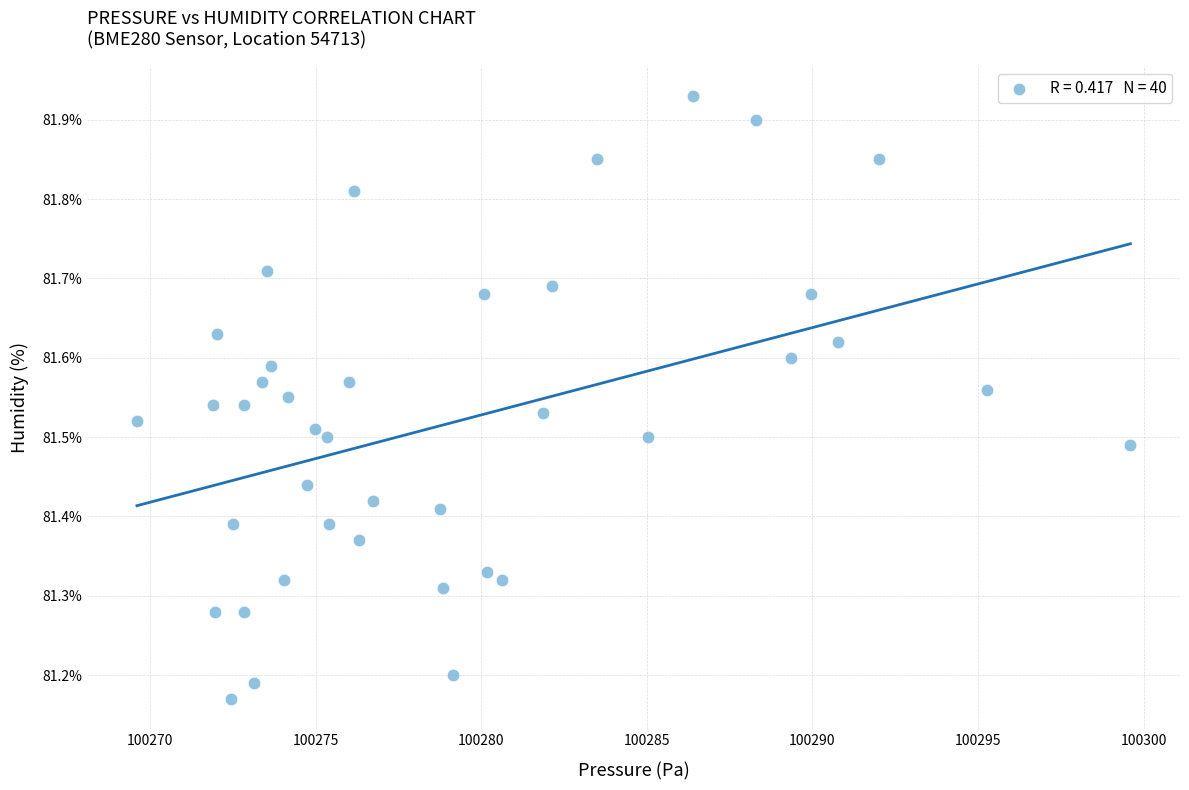

What is the range of X values (max minus min)?

30.0